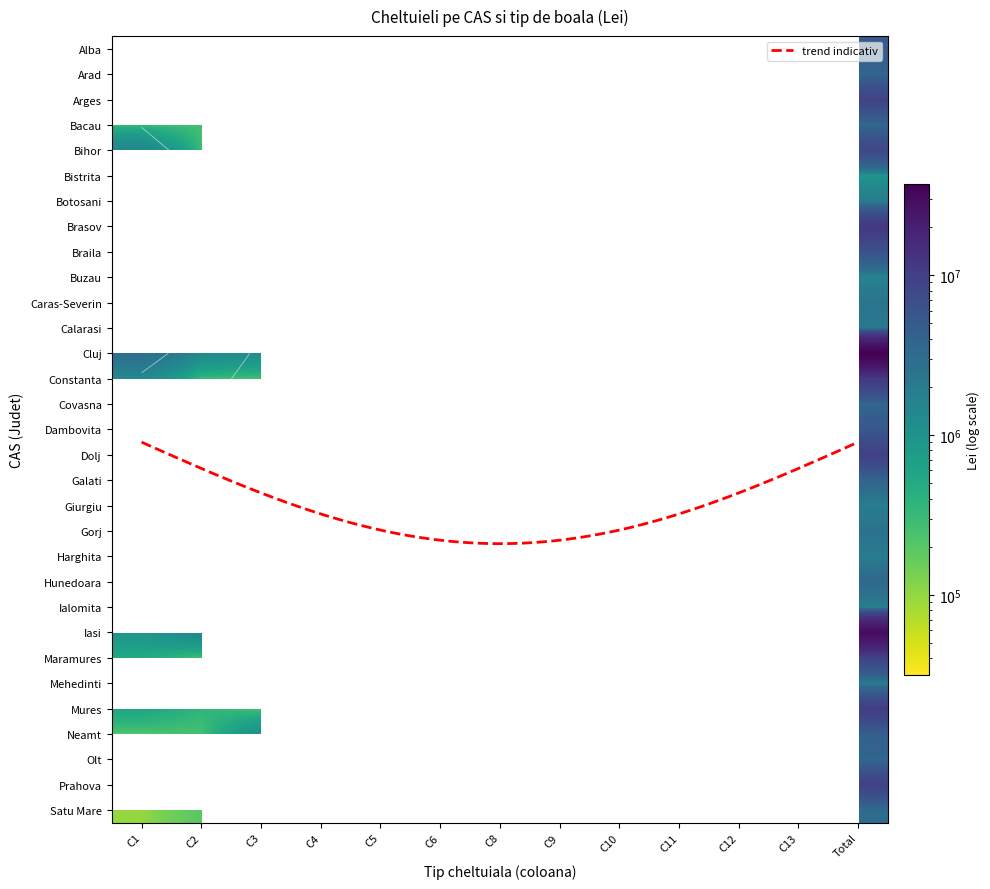

Is the value of Calarasi at 4 greater than the value of Dambovita at 7?

No